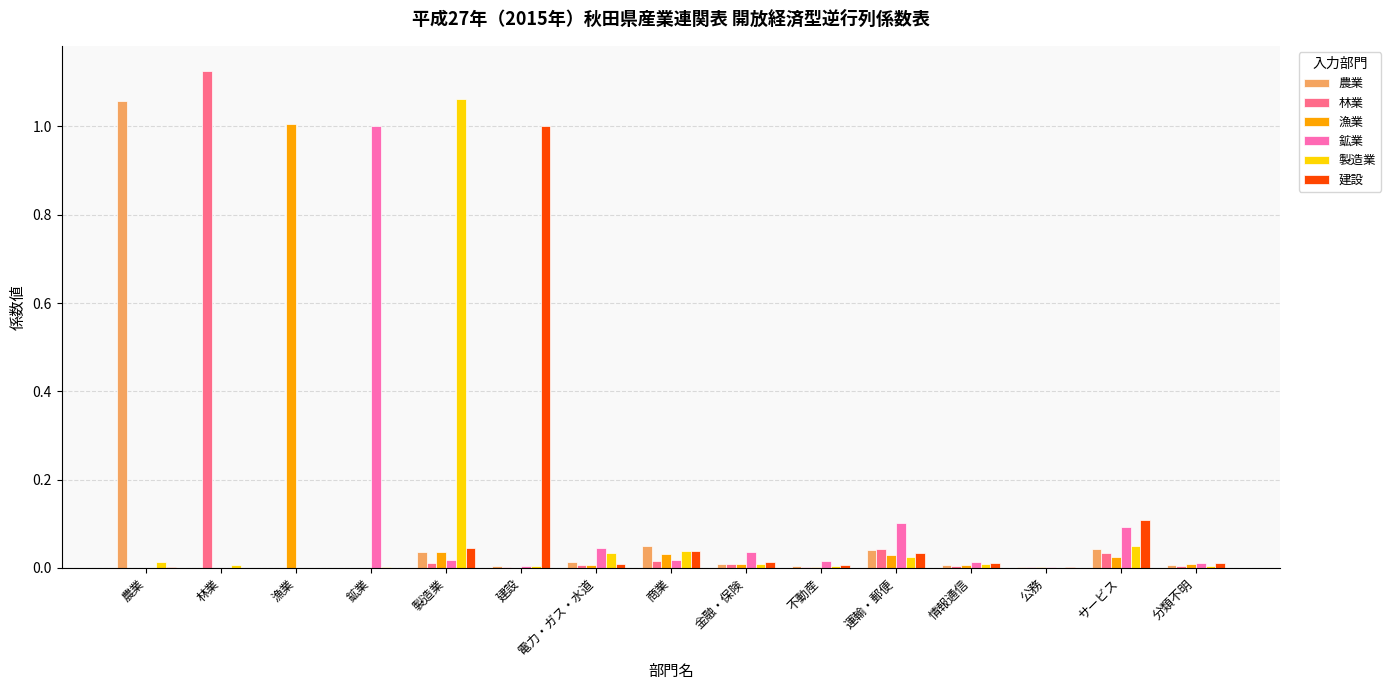

Are the bars horizontal?

No